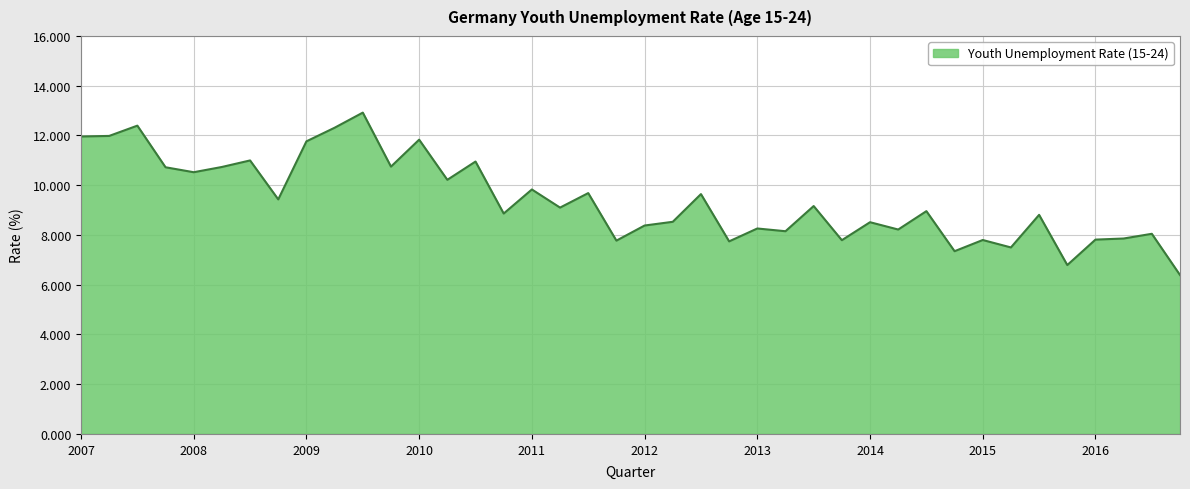

What is the difference between the maximum and minimum values?

6.5